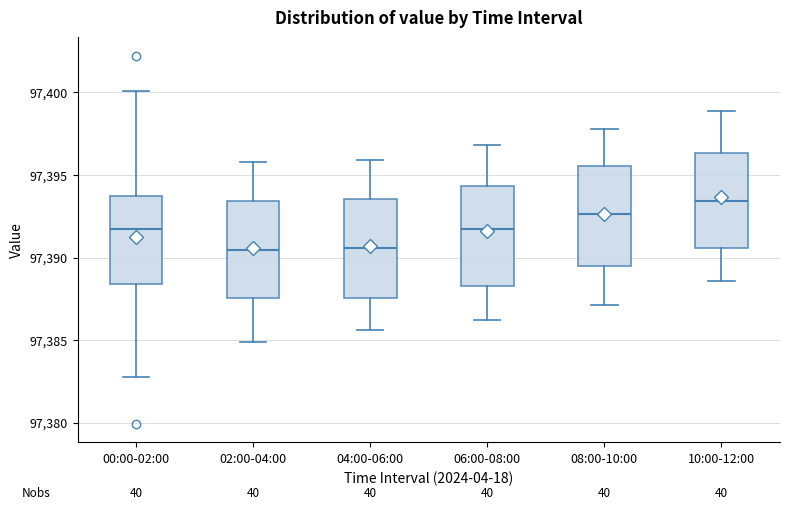

Reading left to right, transcribe this box plot: for each box, give where its median line is, the range the box spans, and where its two whiskers end, as read against the y-axis. The values are not printed on the chart, so give them approximately, as read against the axis.

00:00-02:00: median 97391.5, box 97388.5 to 97393.5, whiskers 97383.0 to 97400.0
02:00-04:00: median 97390.5, box 97387.5 to 97393.5, whiskers 97385.0 to 97396.0
04:00-06:00: median 97390.5, box 97387.5 to 97393.5, whiskers 97385.5 to 97396.0
06:00-08:00: median 97392.0, box 97388.5 to 97394.5, whiskers 97386.0 to 97397.0
08:00-10:00: median 97392.5, box 97389.5 to 97395.5, whiskers 97387.0 to 97398.0
10:00-12:00: median 97393.5, box 97390.5 to 97396.5, whiskers 97388.5 to 97399.0